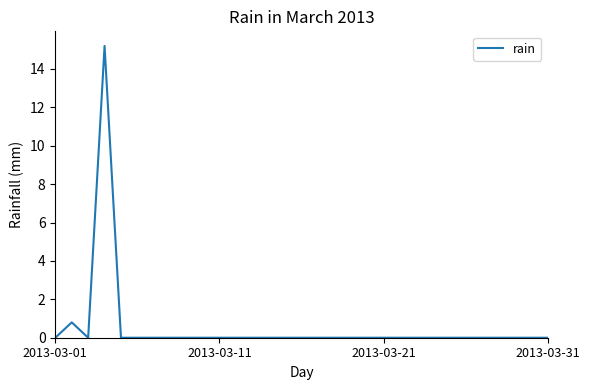

What is the difference between the maximum and minimum values?

15.2